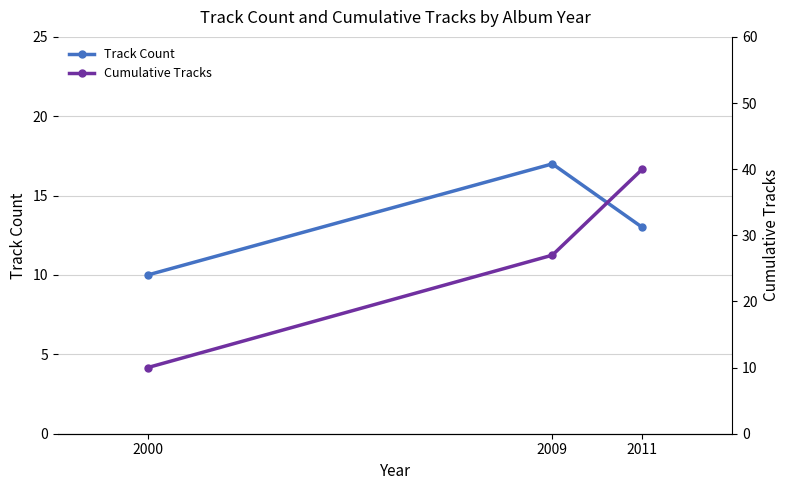

How many lines are shown in the chart?

2